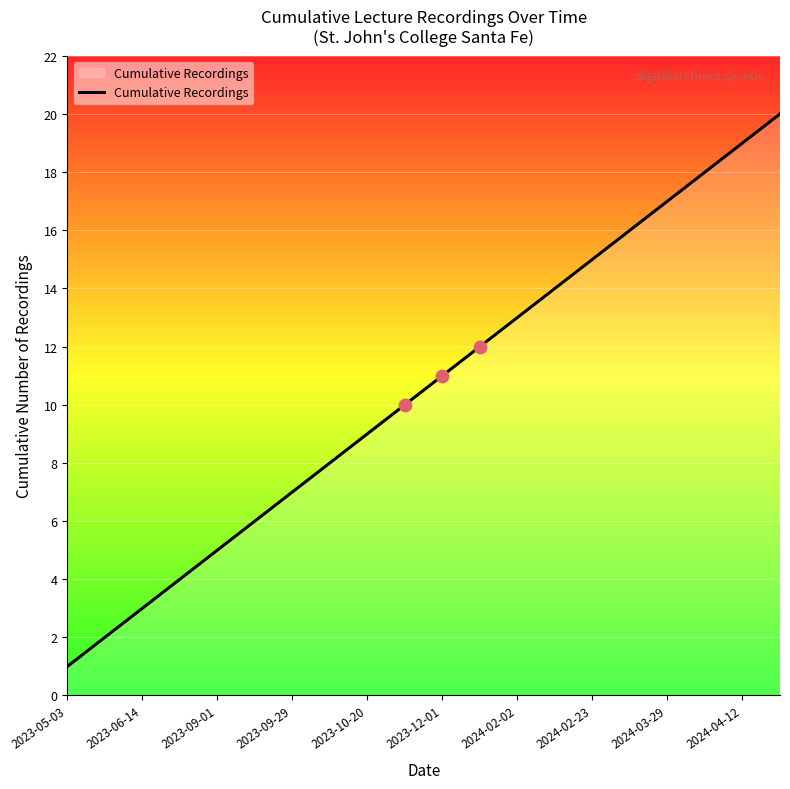

What is the maximum value shown in the chart?

20